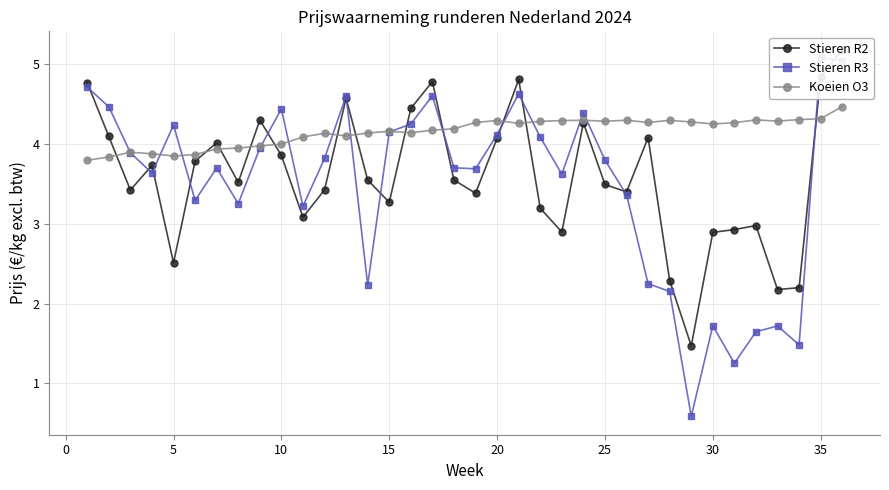

What is the minimum value for Koeien O3?

3.8